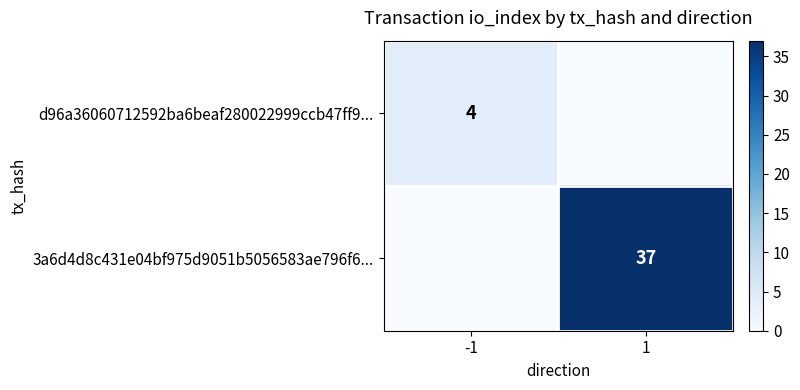

What is the total value across all series at 1?

37